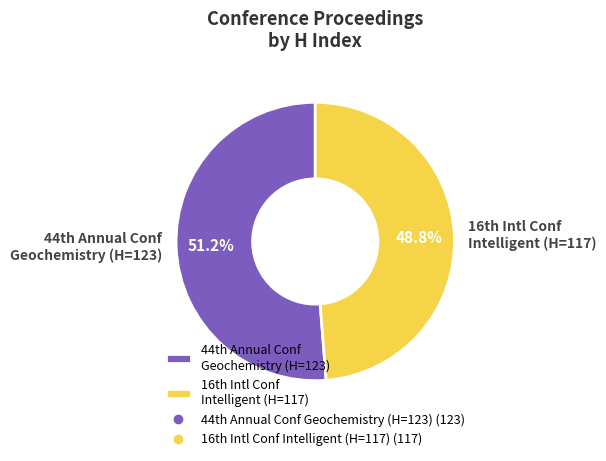

How many slices are in this pie chart?

2